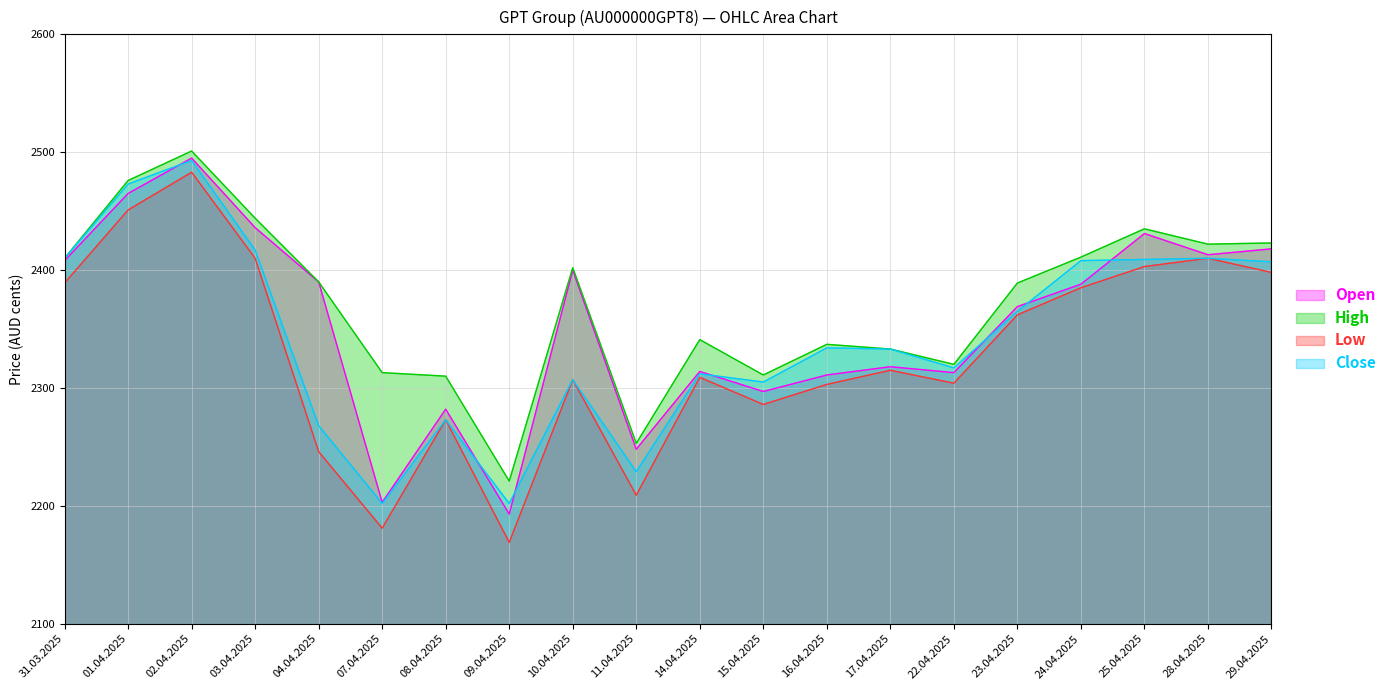

What is the maximum value shown in the chart?

2501